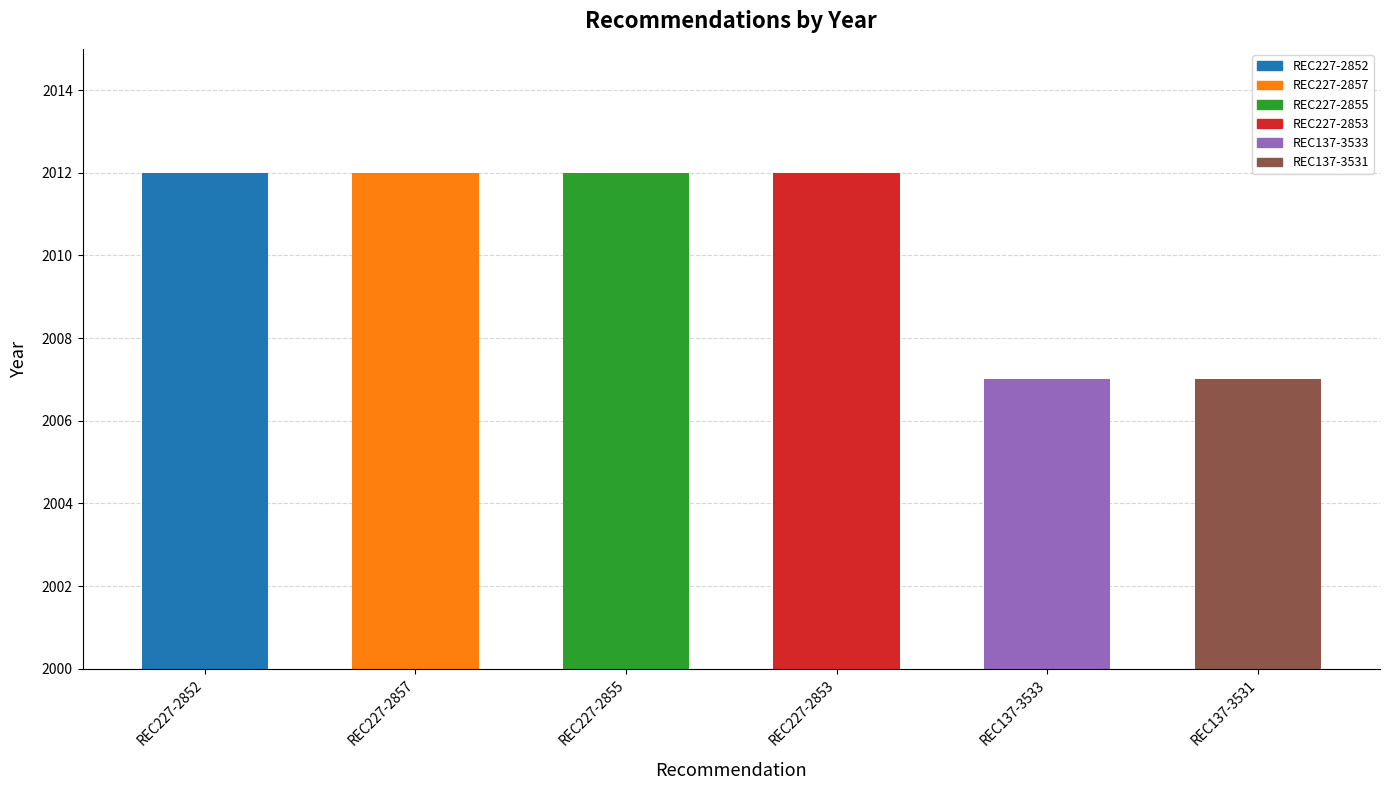

What is the minimum value shown in the chart?

2007